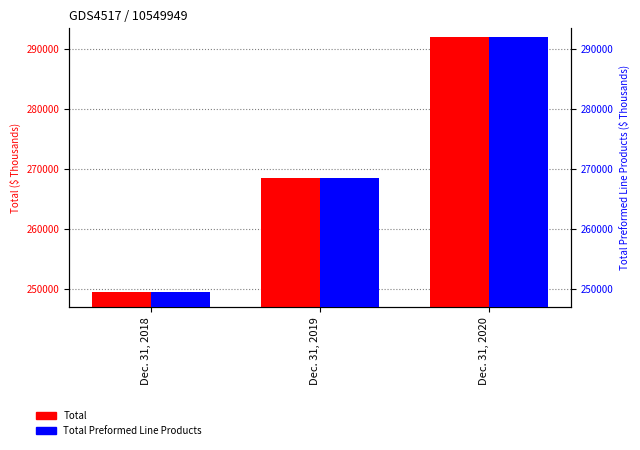

Which series has the largest range (max minus min)?

Total Preformed Line Products